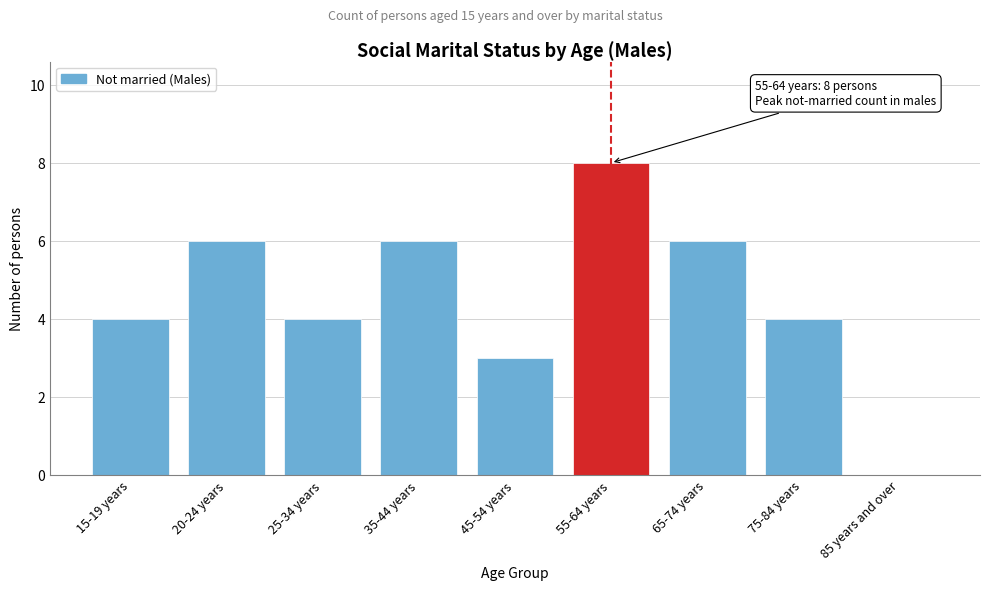

Reading left to right, list all the values displayed in this chart.

15-19 years=4	20-24 years=6	25-34 years=4	35-44 years=6	45-54 years=3	55-64 years=8	65-74 years=6	75-84 years=4	85 years and over=0